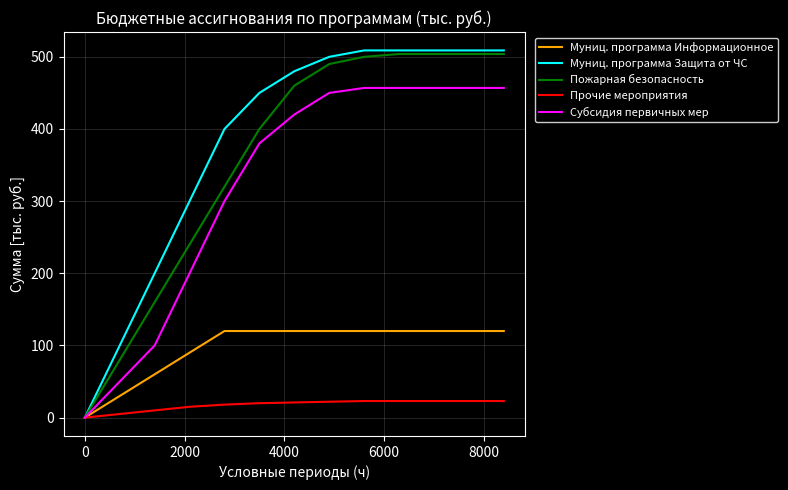

Which series has the widest spread of values?

Муниц. программа Защита от ЧС